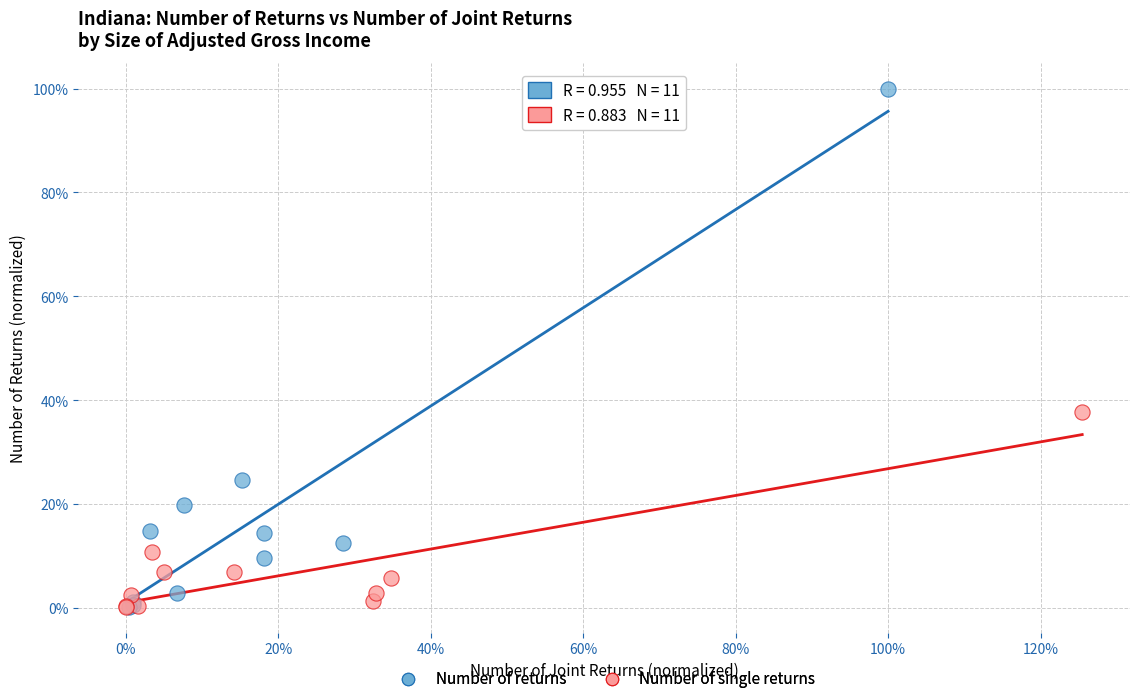

Which series has the widest spread of Y values?

Number of returns